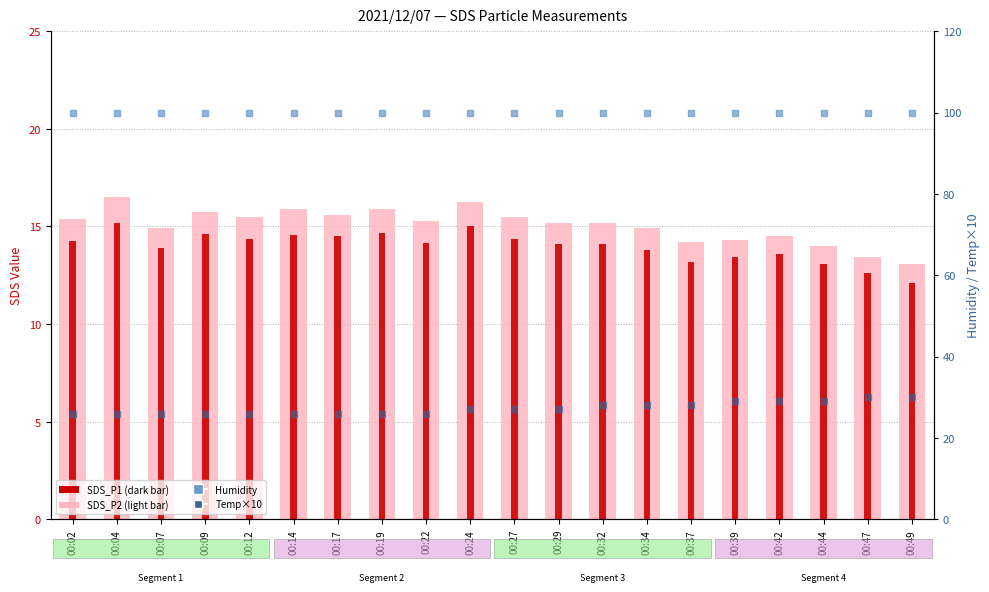

What is the total value across all series at 00:24?

158.2